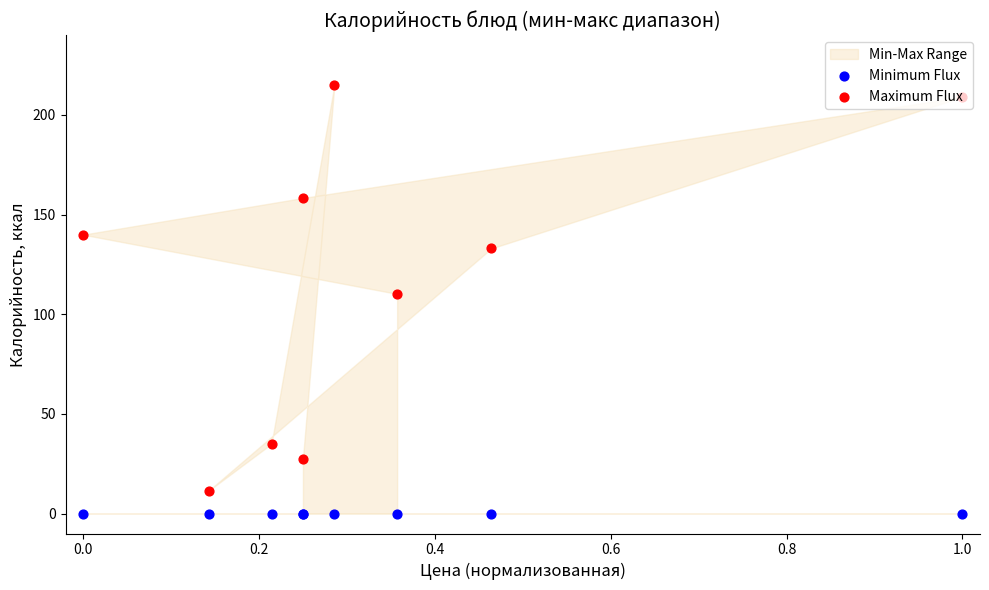

Which series reaches the maximum Y coordinate?

Maximum Flux